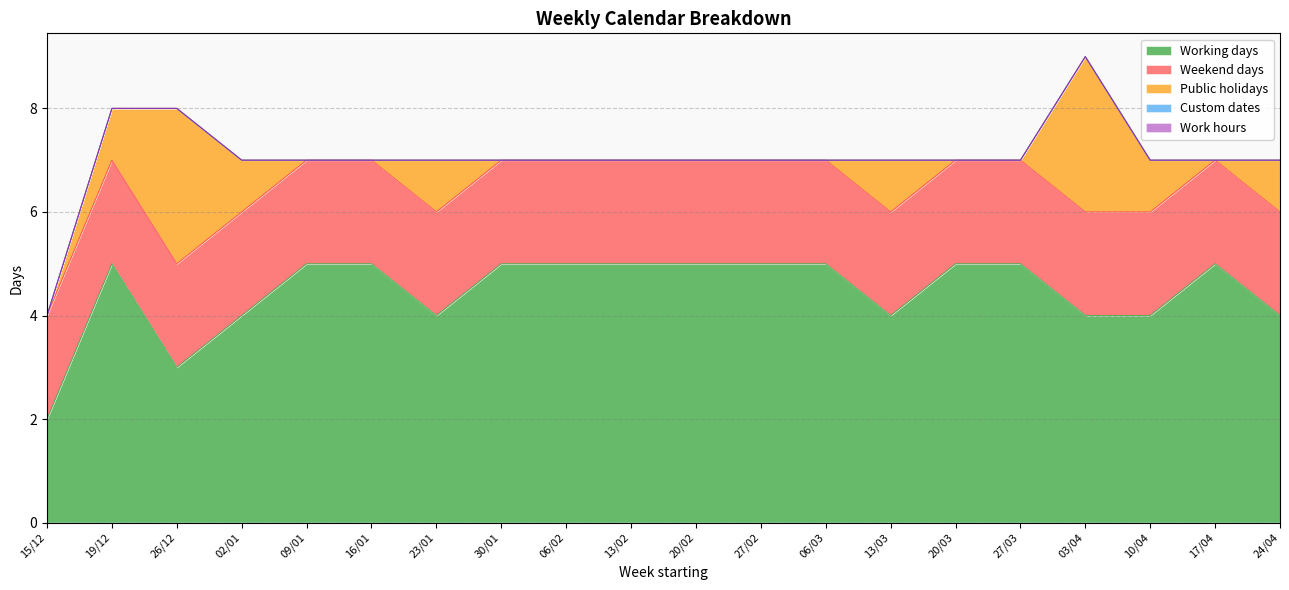

Where is the first local maximum for Working days?

19/12